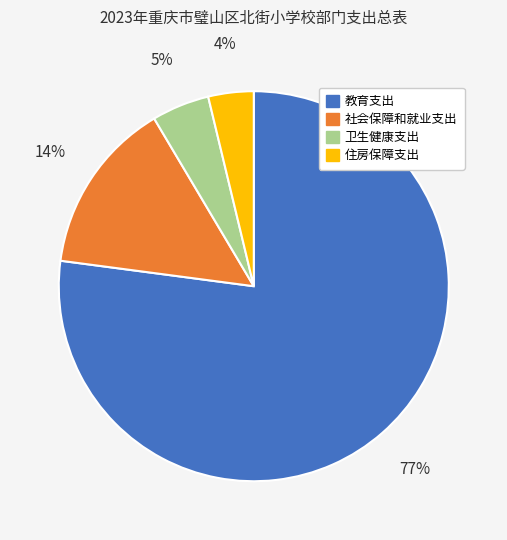

Between 社会保障和就业支出 and 教育支出, which is larger?

教育支出